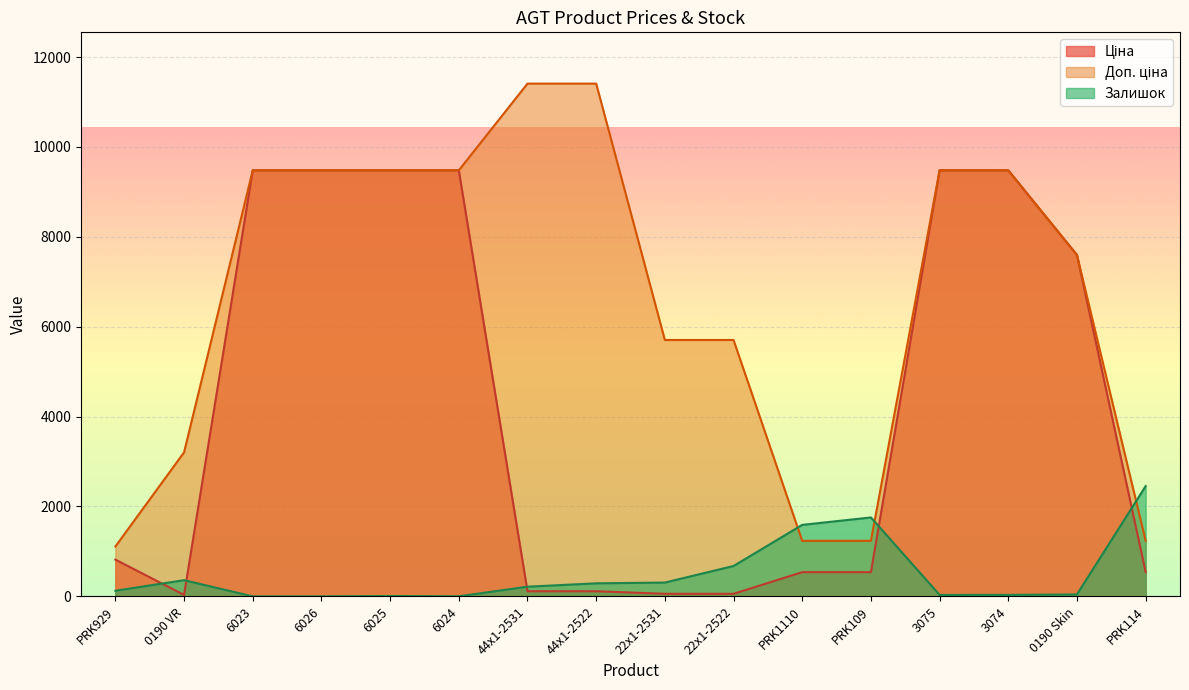

Does the chart display data point markers on the line(s)?

No